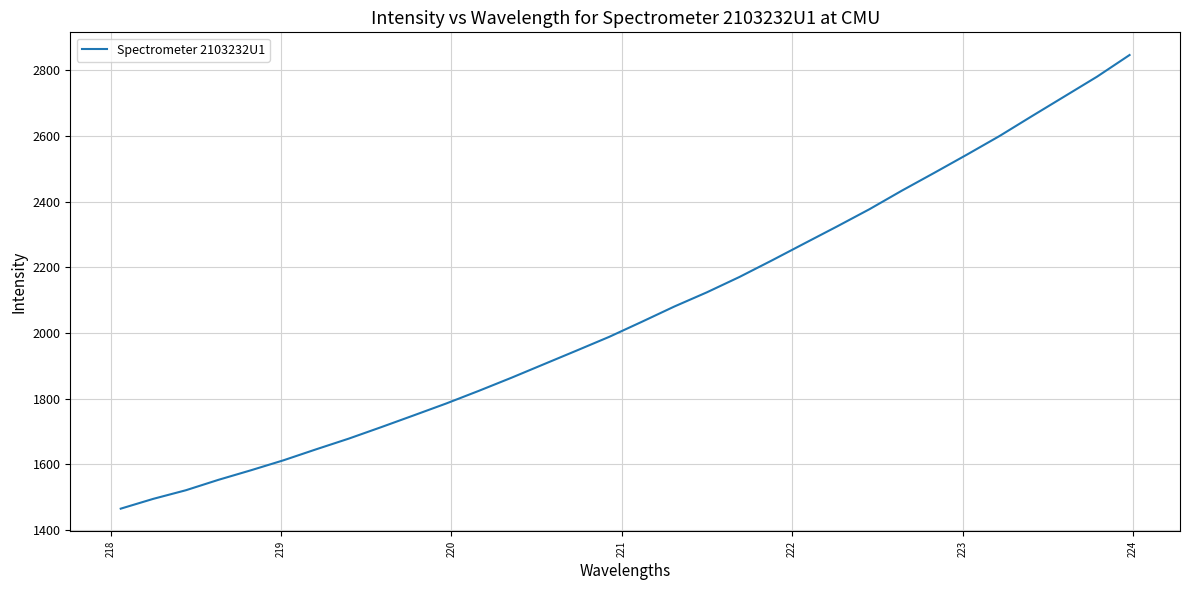

What is the smallest value displayed?

1465.6